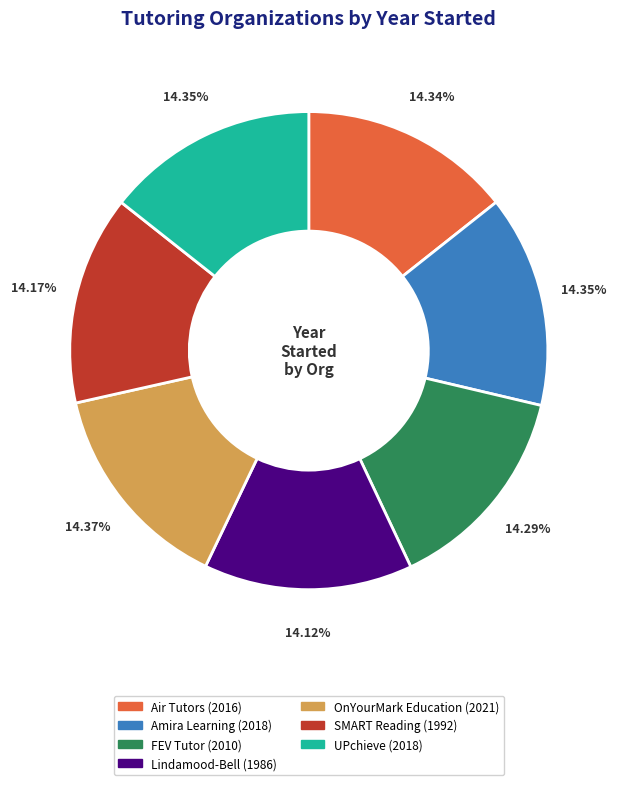

Is the sum of Lindamood-Bell and FEV Tutor greater than half?

No